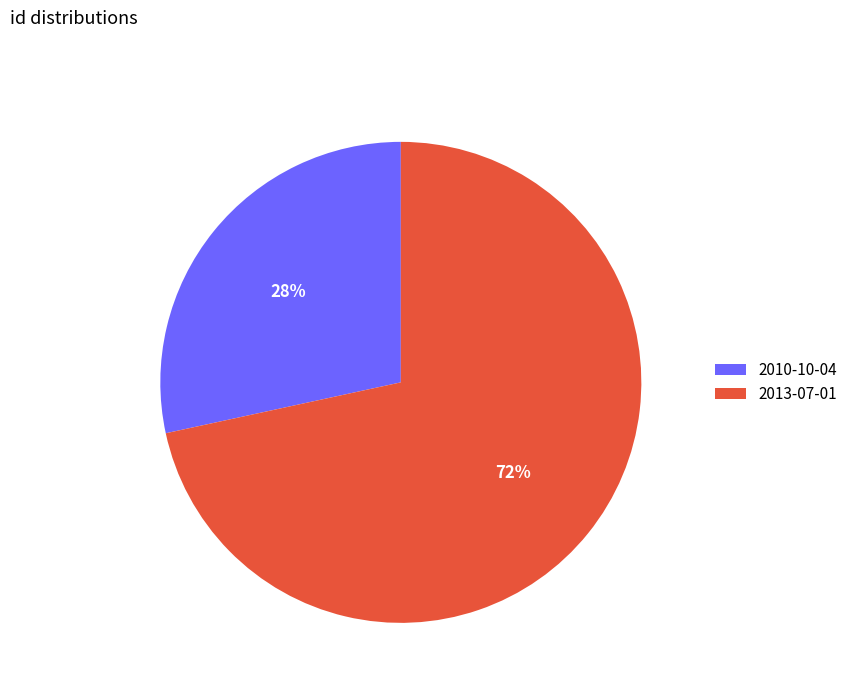

Is it true that 2013-07-01 is 72% of the pie?

True